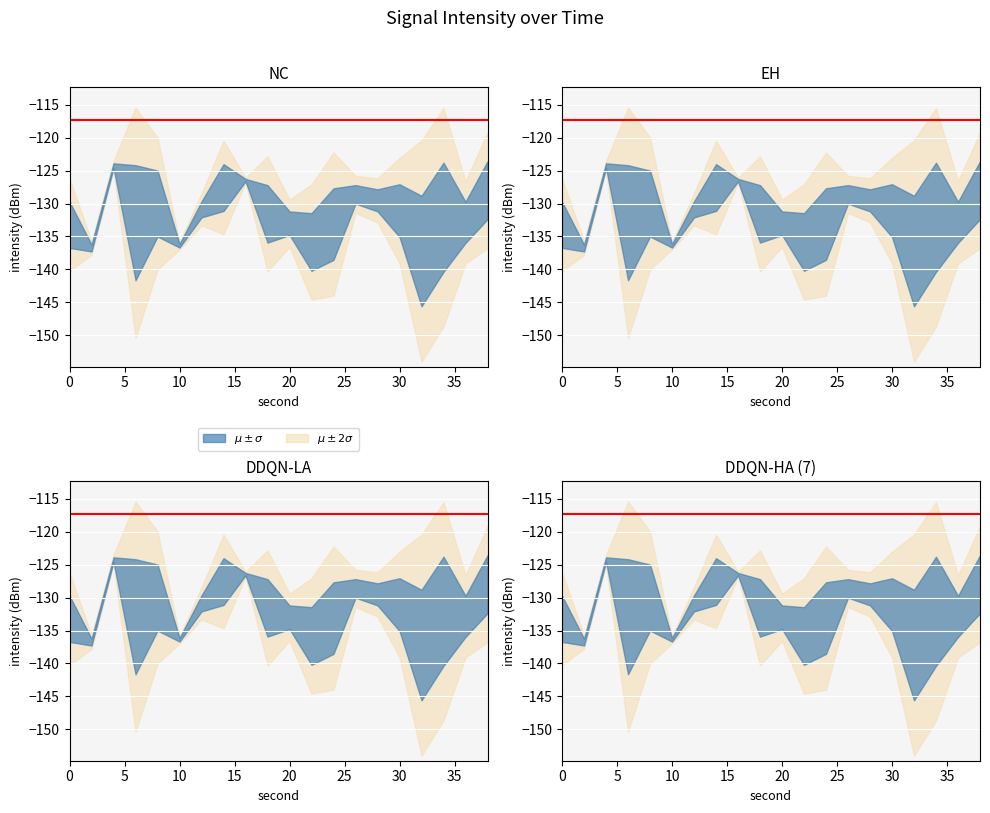

What is the minimum value for minute_0?

-140.4